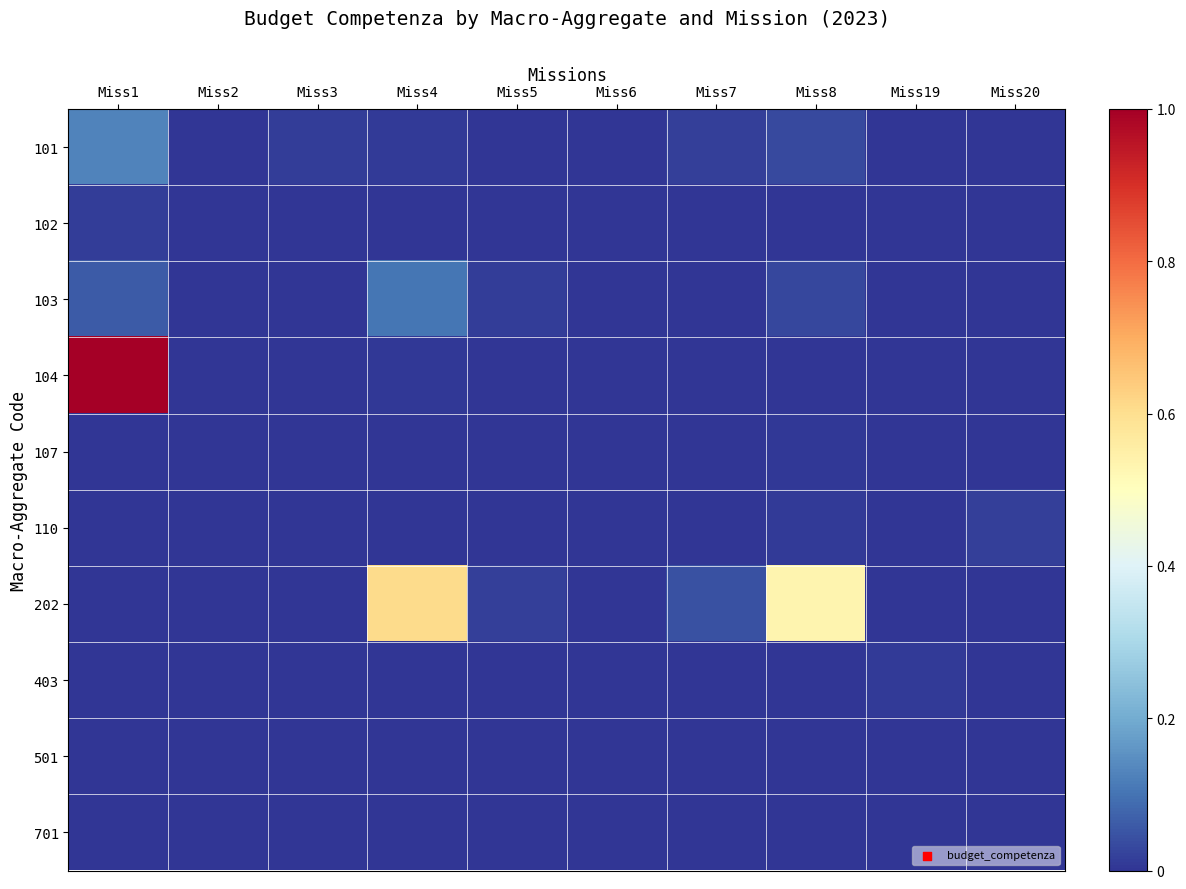

Rank the series by their maximum value, from lowest to highest.

501, 701, 107, 403, 102, 110, 103, 101, 202, 104